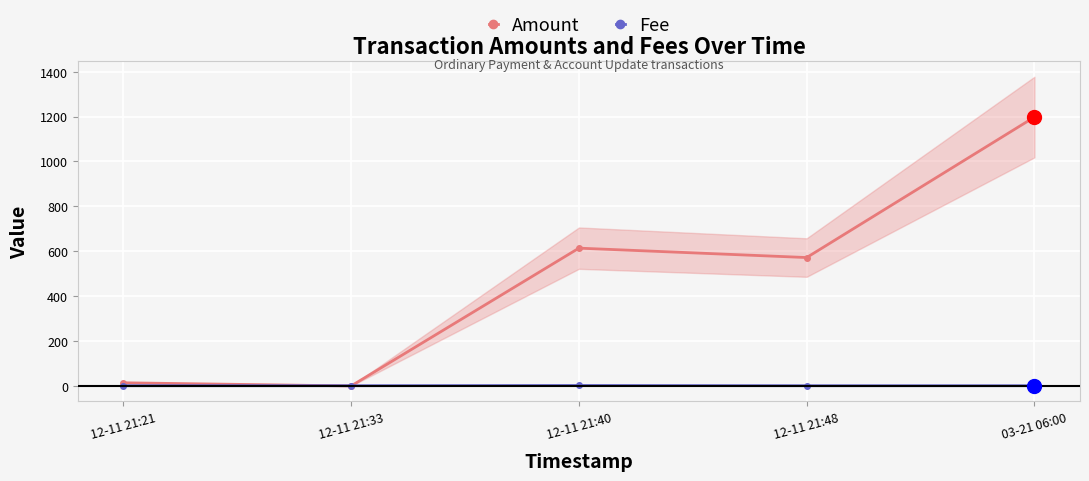

How many data points in Amount are less than 571?

2